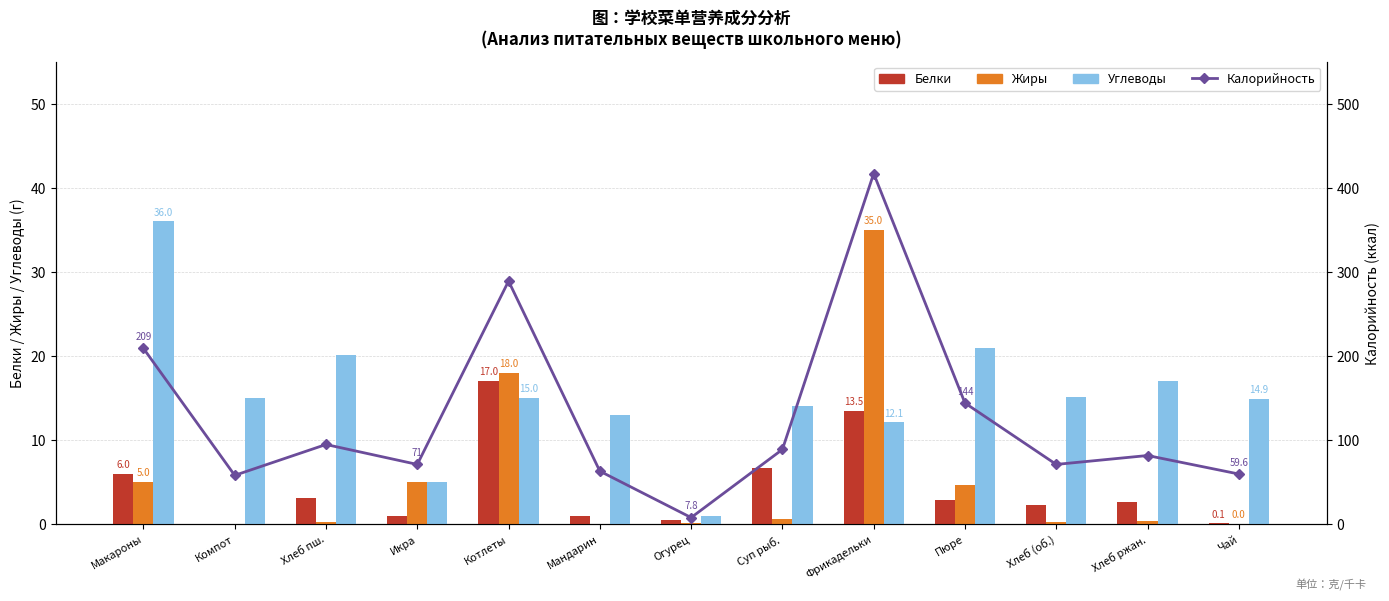

What is the total value across all series at Макароны?

256.0